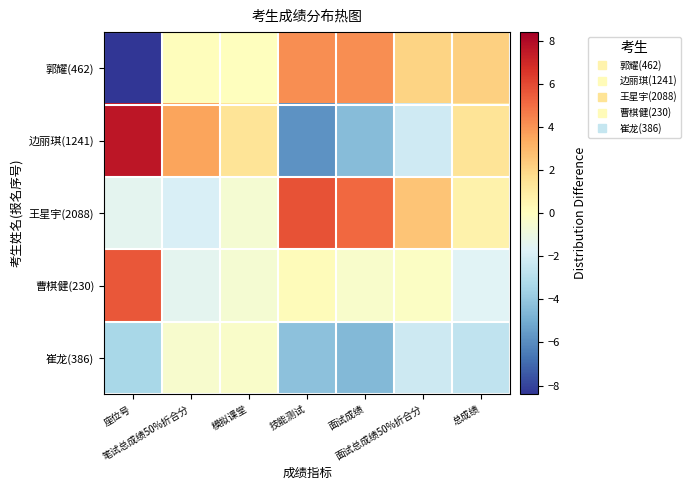

Reading left to right, transcribe all the data shown in this chart.

郭耀(462): 座位号=-8.4	笔试总成绩50%折合分=0.1	模拟课堂=0.0	技能测试=4.1	面试成绩=4.2	面试总成绩50%折合分=2.1	总成绩=2.2
边丽琪(1241): 座位号=7.6	笔试总成绩50%折合分=3.6	模拟课堂=1.4	技能测试=-5.8	面试成绩=-4.4	面试总成绩50%折合分=-2.2	总成绩=1.4
王星宇(2088): 座位号=-1.4	笔试总成绩50%折合分=-1.9	模拟课堂=-0.6	技能测试=5.7	面试成绩=5.2	面试总成绩50%折合分=2.6	总成绩=0.7
曹棋健(230): 座位号=5.6	笔试总成绩50%折合分=-1.4	模拟课堂=-0.5	技能测试=0.2	面试成绩=-0.4	面试总成绩50%折合分=-0.2	总成绩=-1.6
崔龙(386): 座位号=-3.4	笔试总成绩50%折合分=-0.4	模拟课堂=-0.3	技能测试=-4.2	面试成绩=-4.5	面试总成绩50%折合分=-2.3	总成绩=-2.7